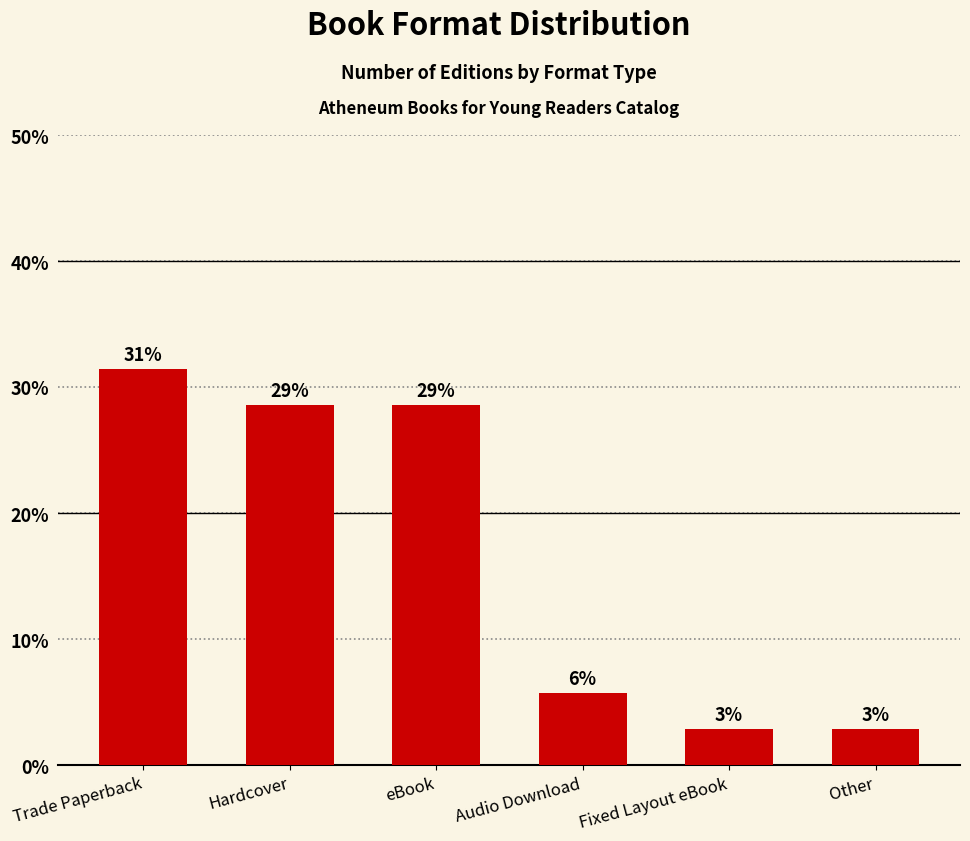

How many bars are there in total?

6